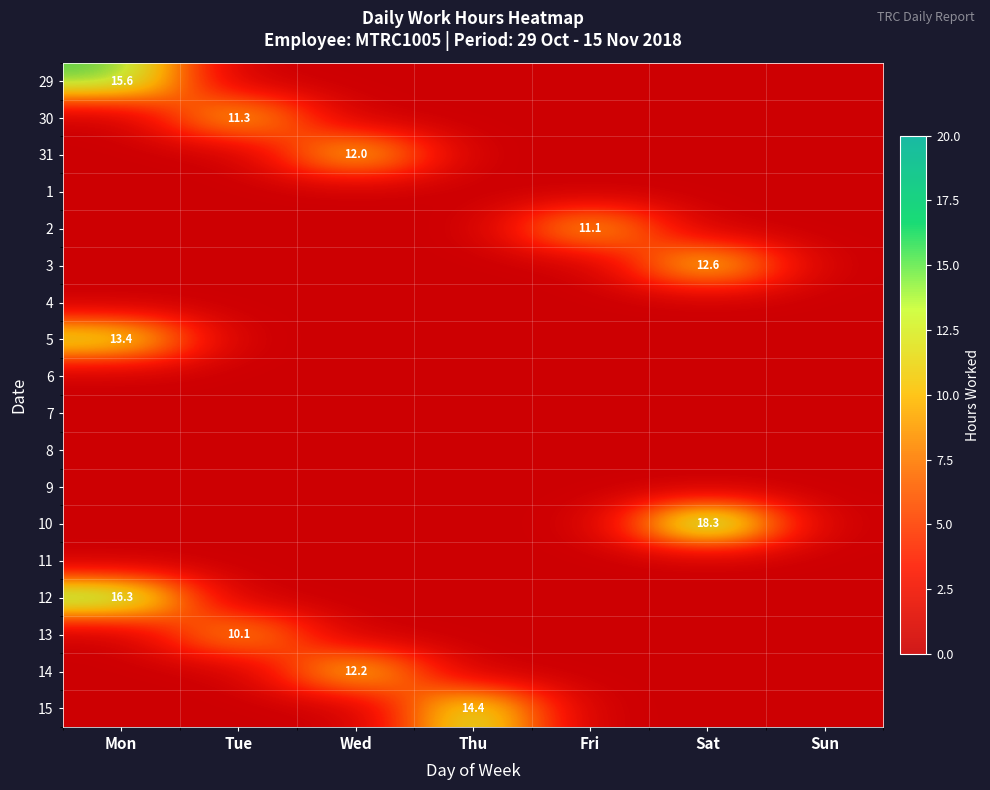

Rank the categories by 30 value from highest to lowest.

Tue, Mon, Wed, Thu, Fri, Sat, Sun